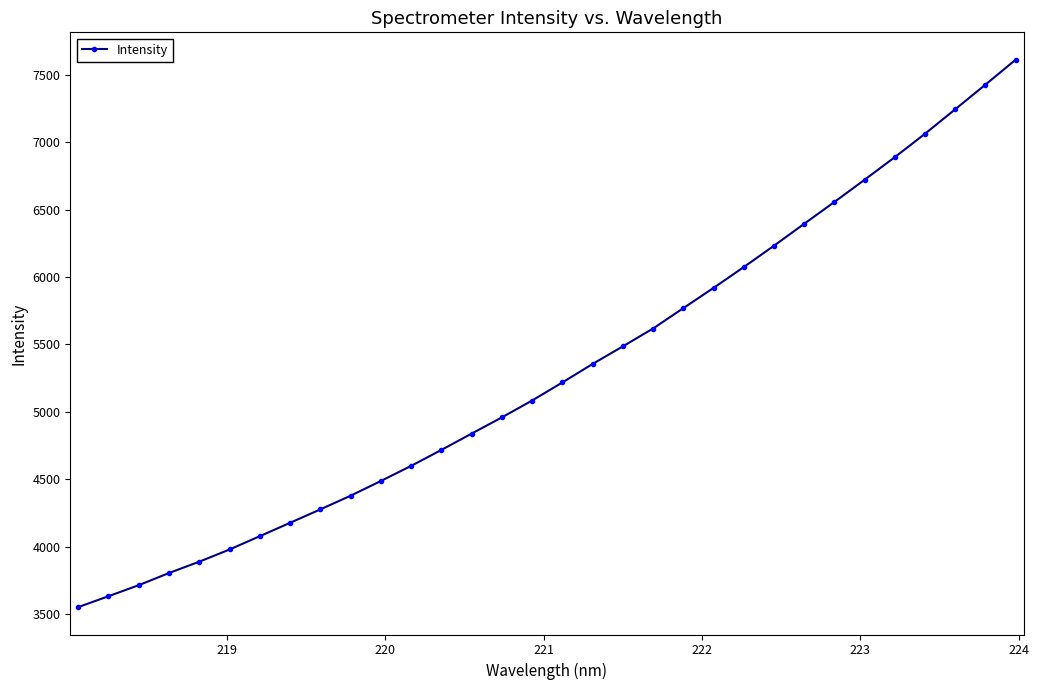

What is the smallest value displayed?

3553.0